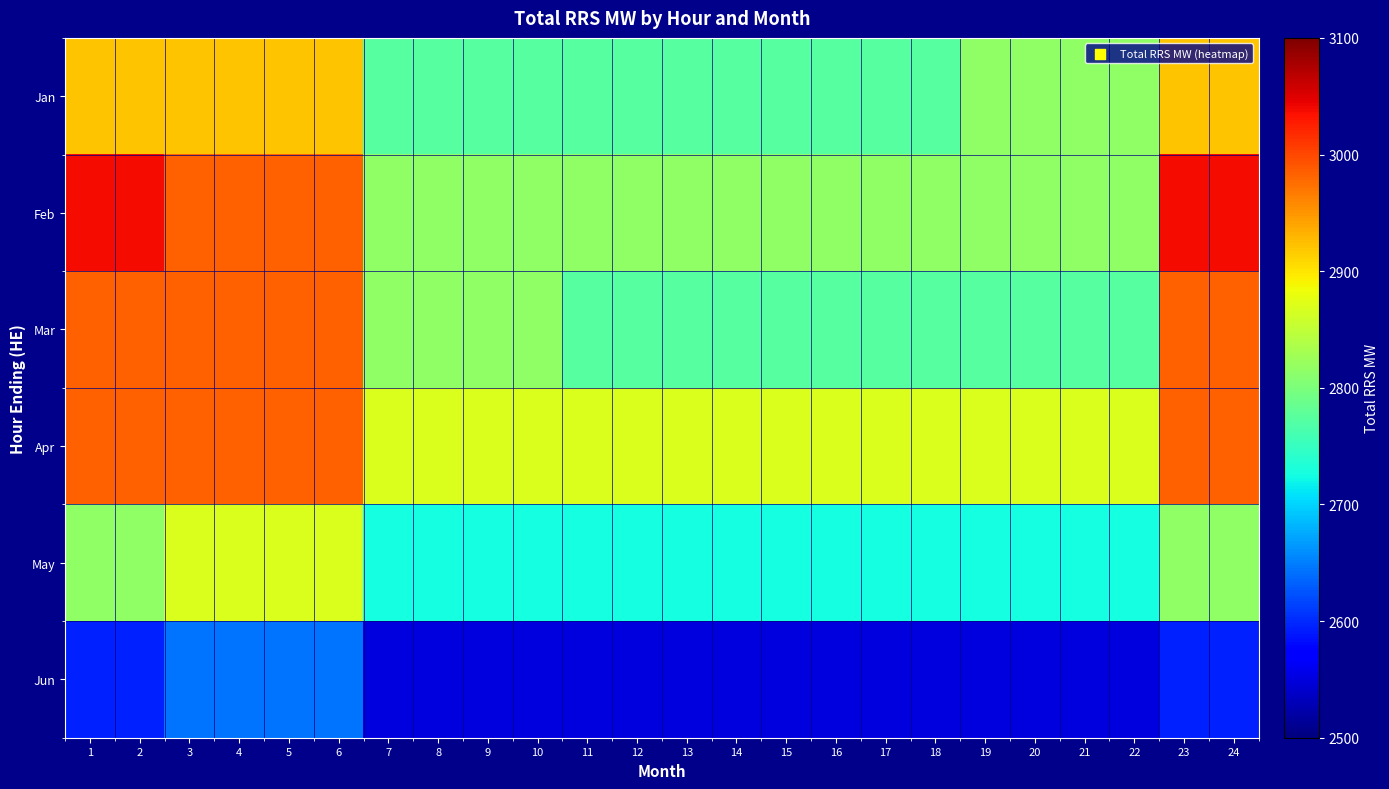

What is the smallest value displayed?

2550